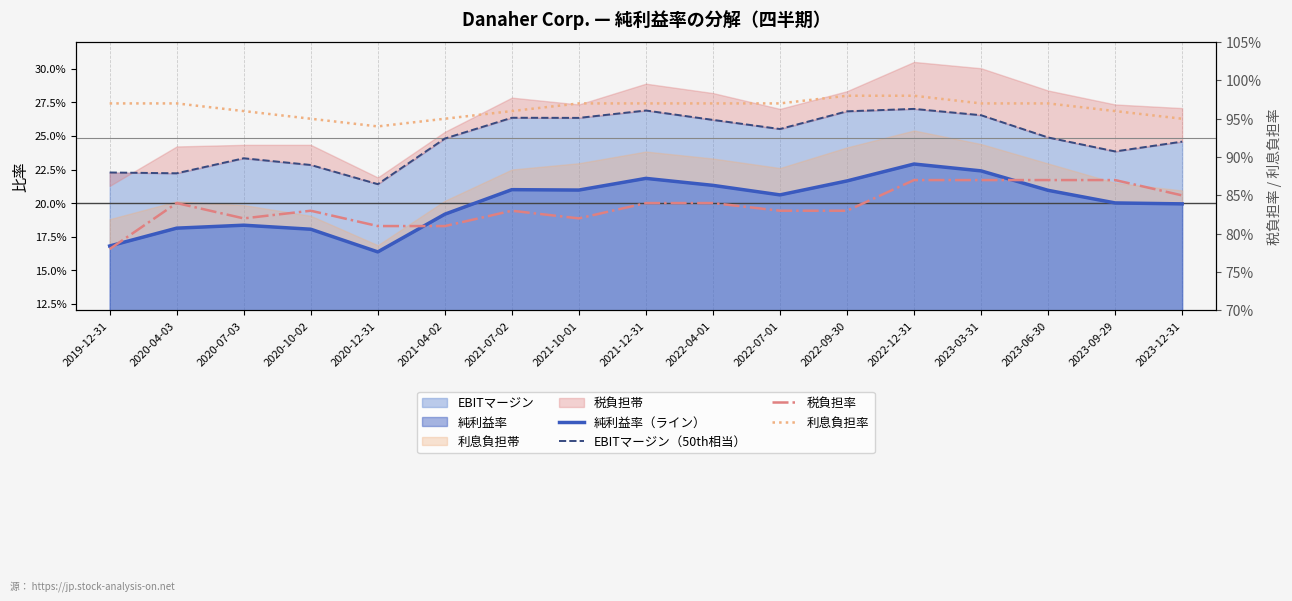

What is the value of the 税負担率 point at the 6th from the left?

0.8